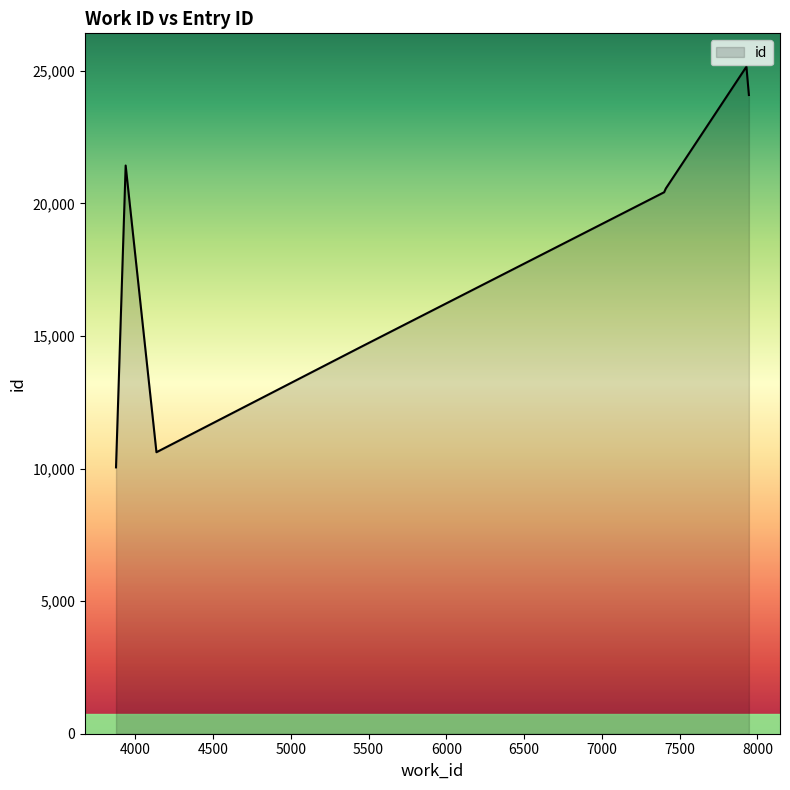

What is the greatest value displayed?

25155